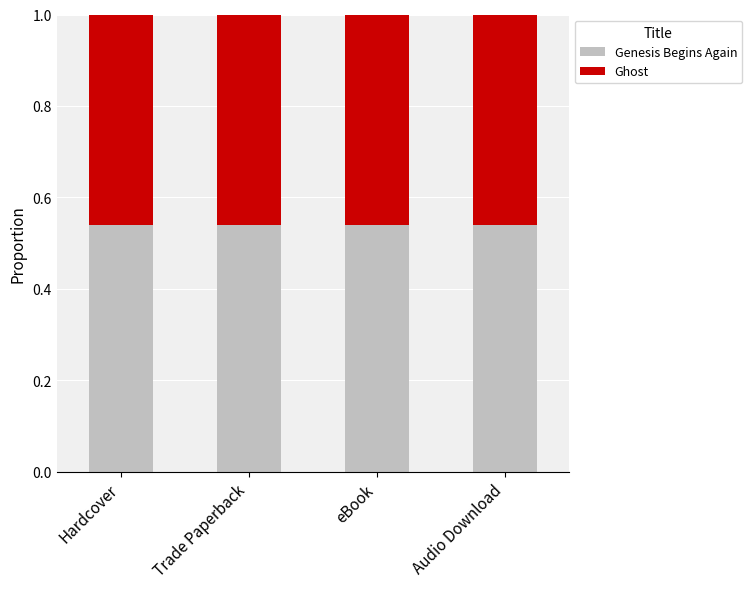

Is it true that Genesis Begins Again equals 0.8 at eBook?

False